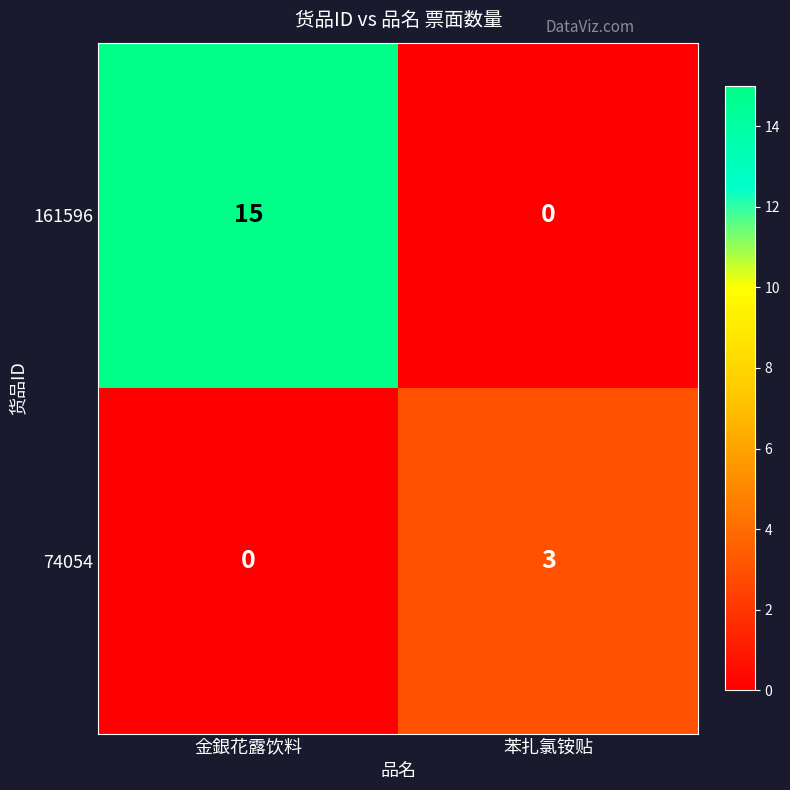

What is the sum of all 74054 values?

3